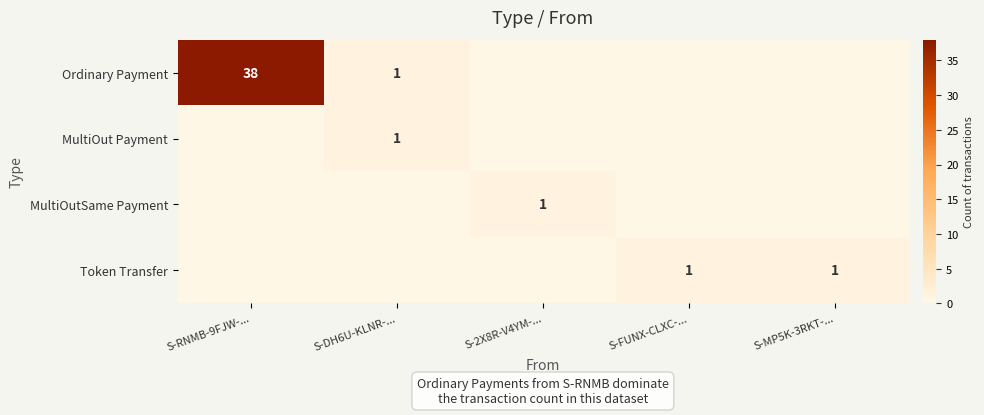

Which has a higher value, S-MP5K-3RKT-... or S-DH6U-KLNR-...?

S-DH6U-KLNR-...